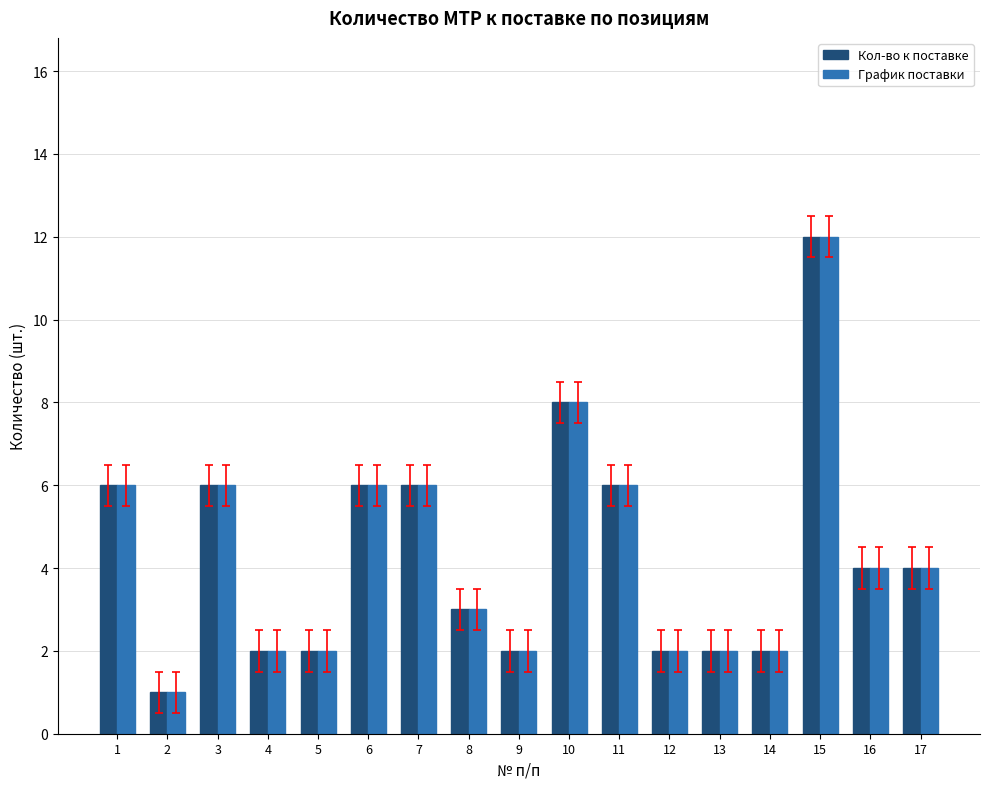

Reading left to right, transcribe all the data shown in this chart.

Кол-во к поставке: 1=6	2=1	3=6	4=2	5=2	6=6	7=6	8=3	9=2	10=8	11=6	12=2	13=2	14=2	15=12	16=4	17=4
График поставки: 1=6	2=1	3=6	4=2	5=2	6=6	7=6	8=3	9=2	10=8	11=6	12=2	13=2	14=2	15=12	16=4	17=4